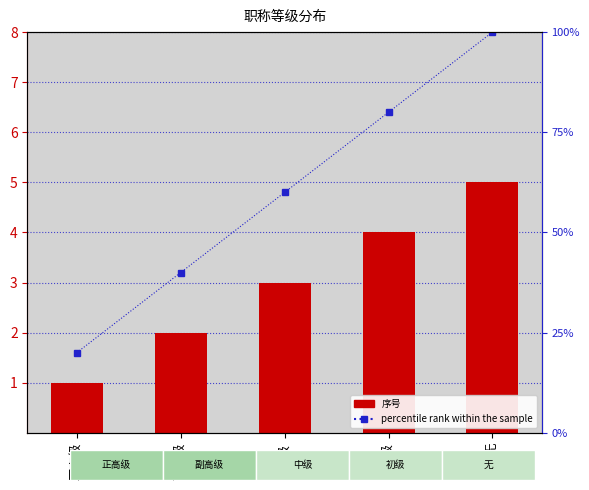

True or false: 序号 has a value of 1 at 副高级.

False